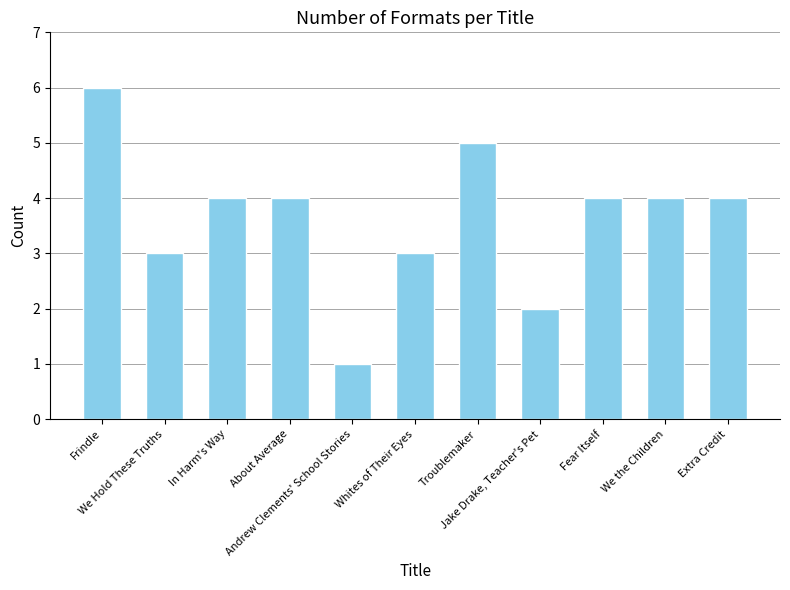

Where does the data first go above 4?

Frindle